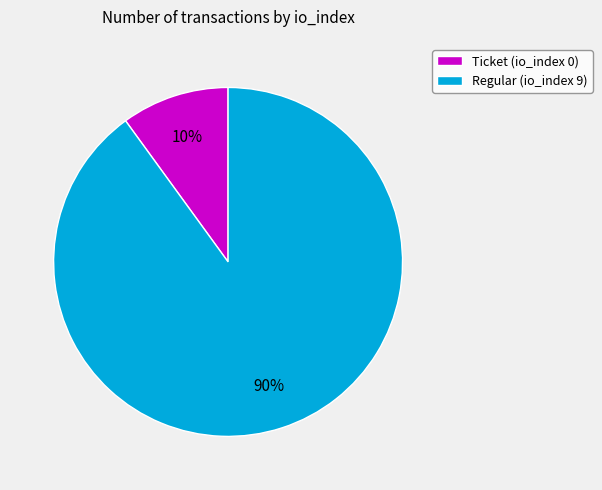

Which has a higher value, Ticket (io_index 0) or Regular (io_index 9)?

Regular (io_index 9)